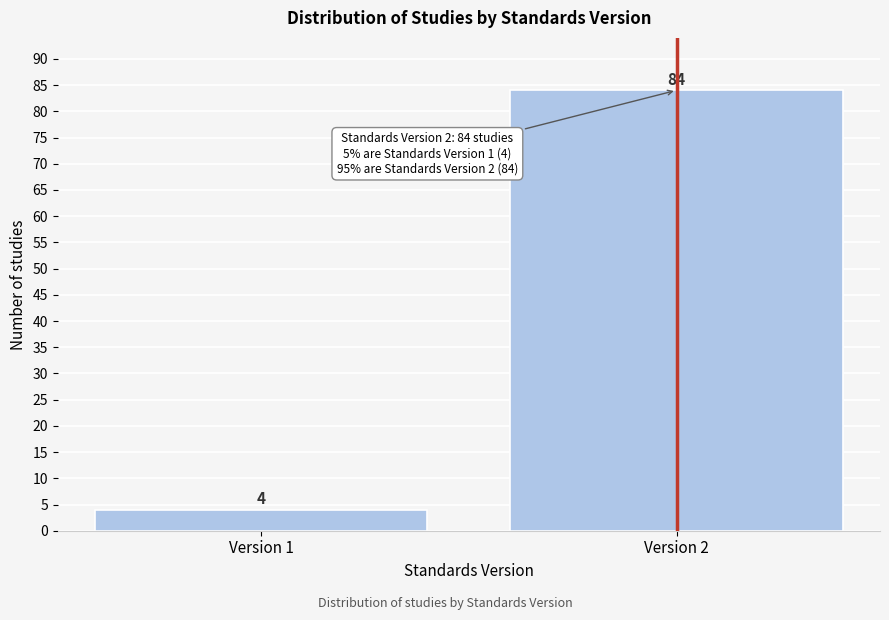

Reading left to right, what are all the values shown in this chart?

4	84